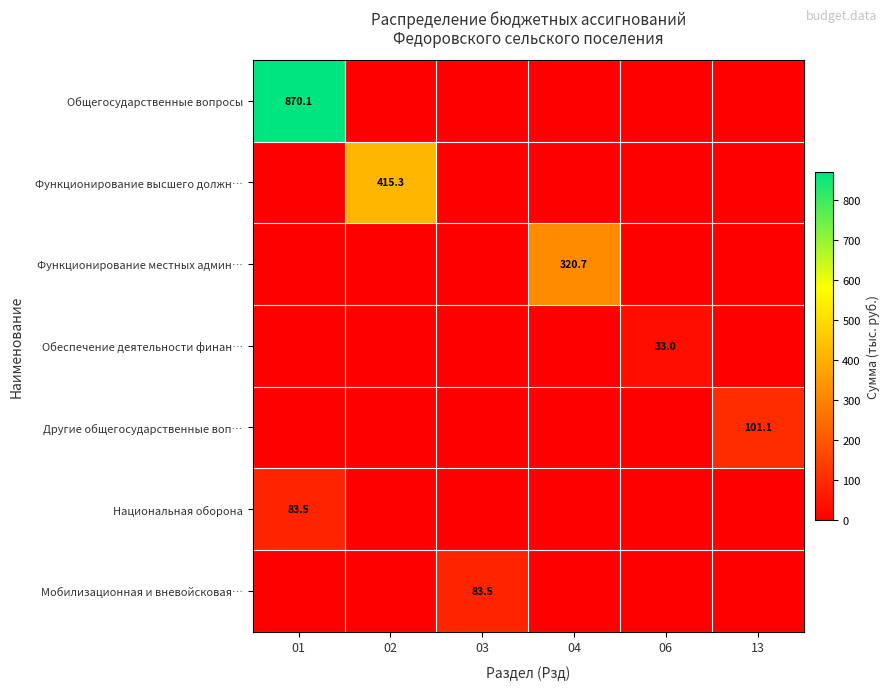

Rank the series by their maximum value, from lowest to highest.

Обеспечение деятельности финан…, Национальная оборона, Мобилизационная и вневойсковая…, Другие общегосударственные воп…, Функционирование местных админ…, Функционирование высшего должн…, Общегосударственные вопросы